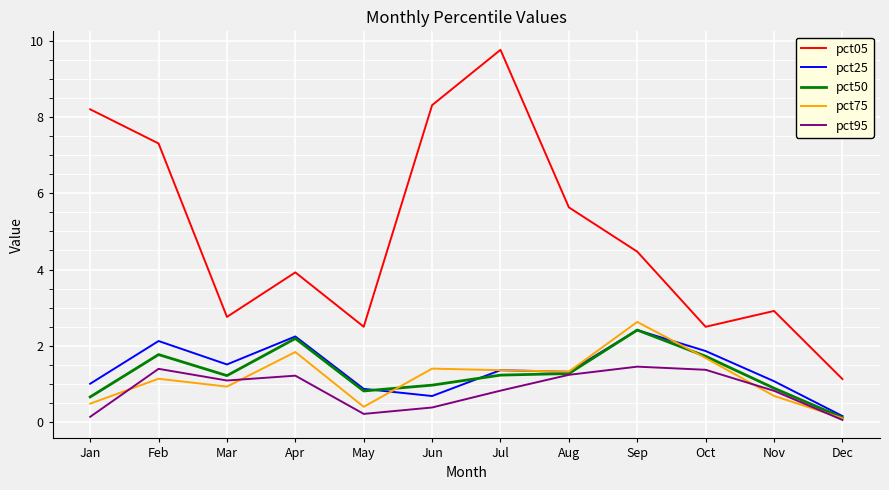

Is the value of pct05 at Sep greater than the value of pct75 at Jan?

Yes